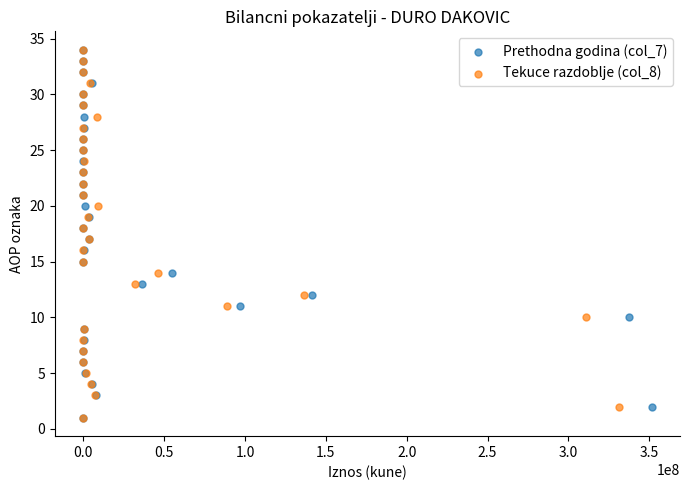

What are all the series names shown in the legend?

Prethodna godina (col_7), Tekuce razdoblje (col_8)